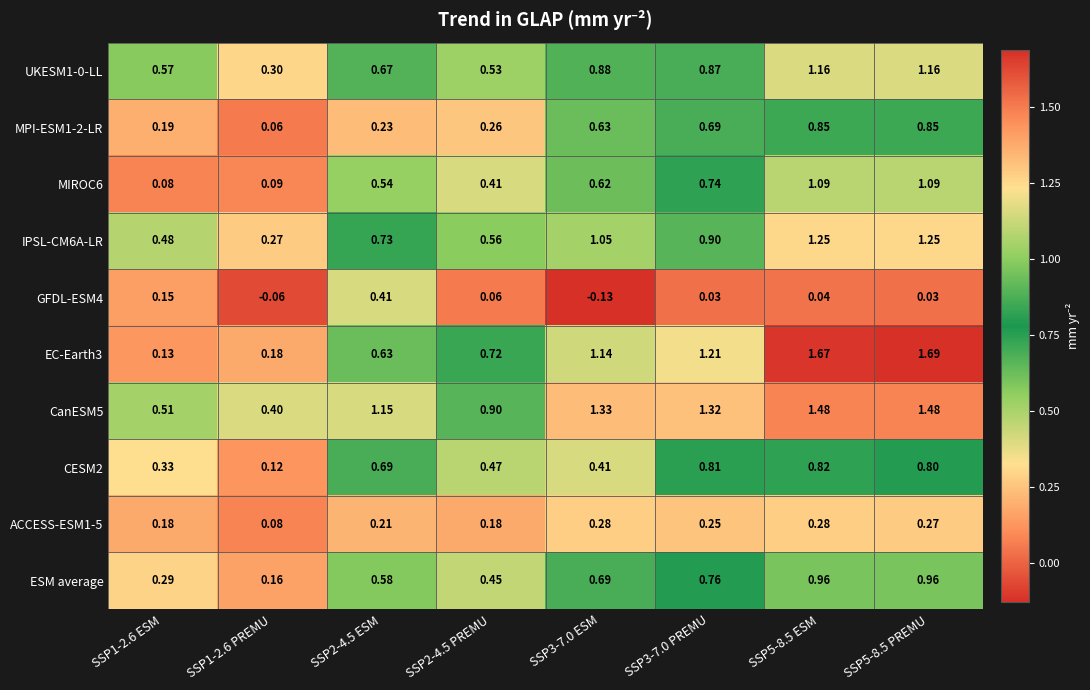

Is the value of IPSL-CM6A-LR at SSP1-2.6 PREMU greater than the value of GFDL-ESM4 at SSP1-2.6 PREMU?

Yes